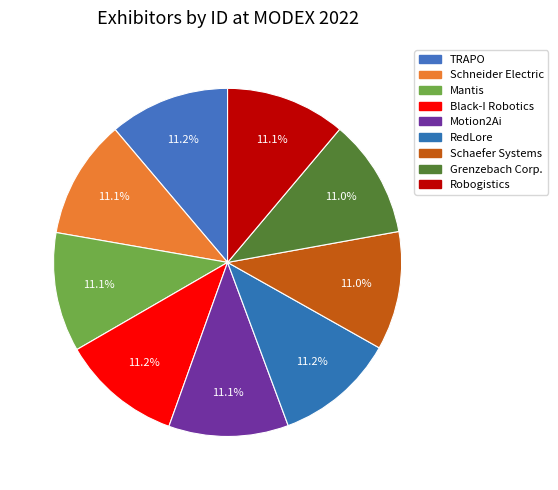

How many slices are in this pie chart?

9